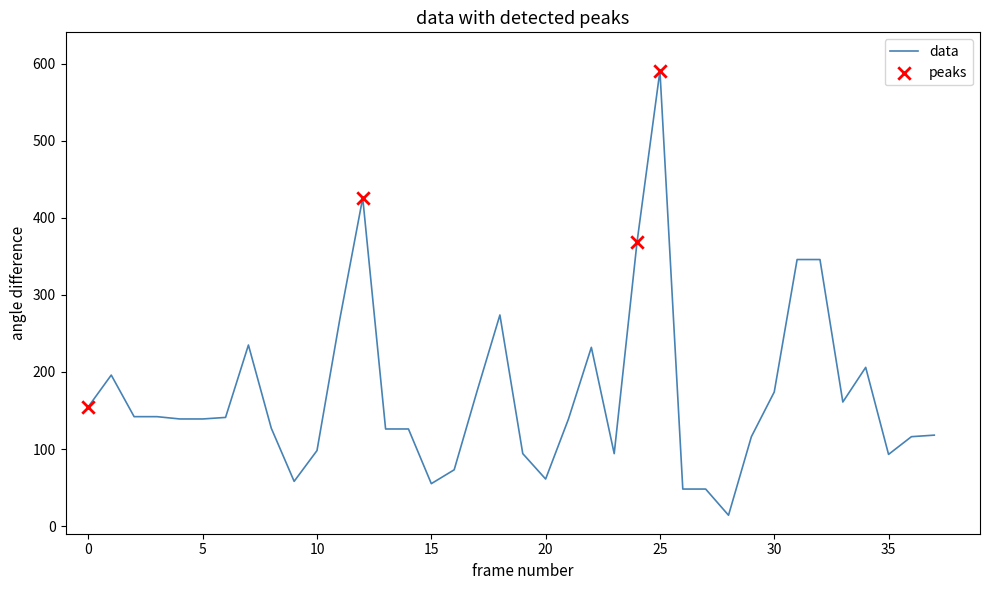

What is the maximum value shown in the chart?

591